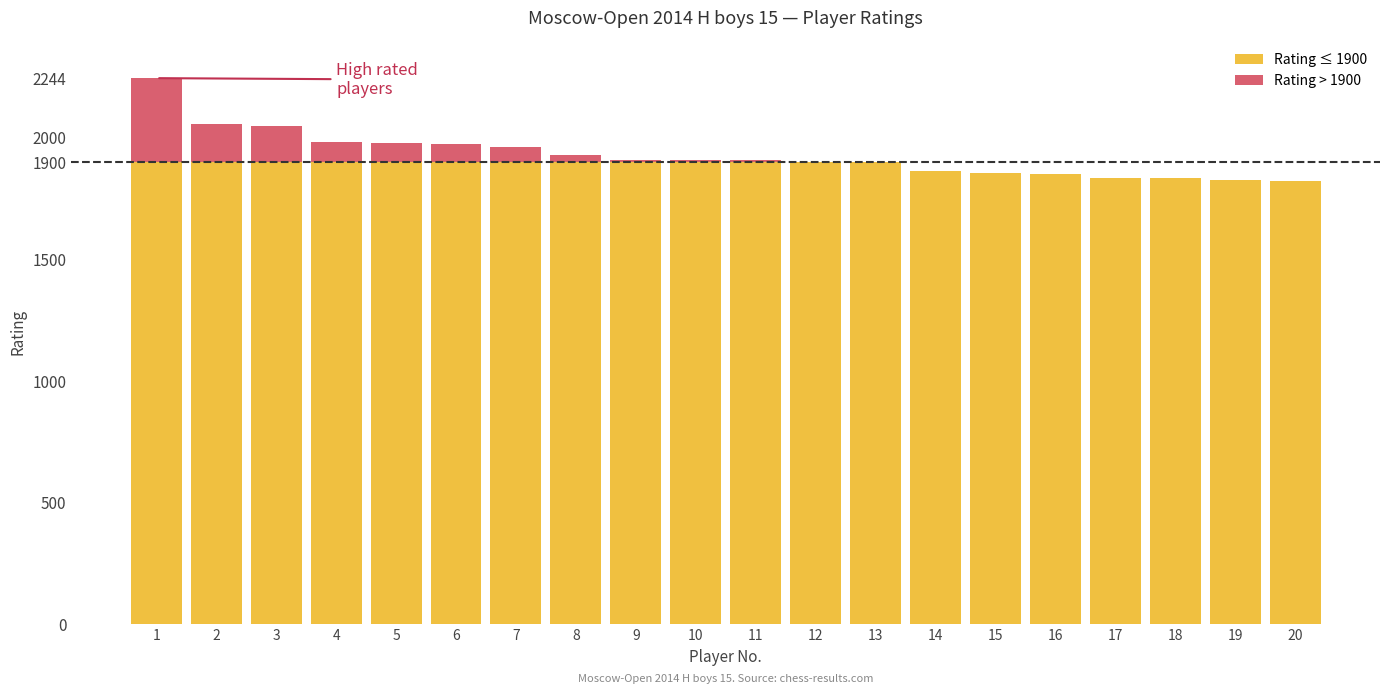

What are all the series names shown in the legend?

Rating ≤ 1900, Rating > 1900